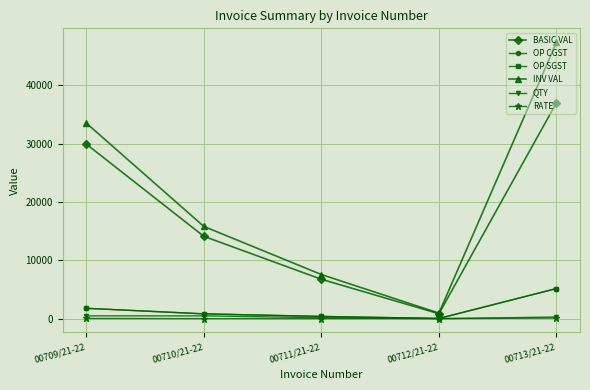

Which series has the largest range (max minus min)?

INV VAL